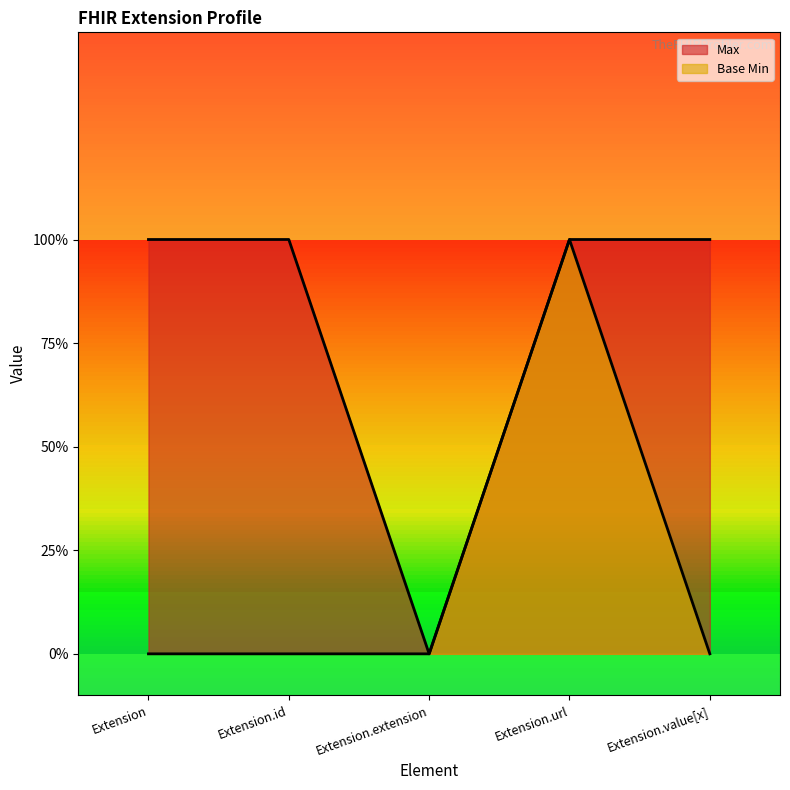

How many data points does each series have?

5